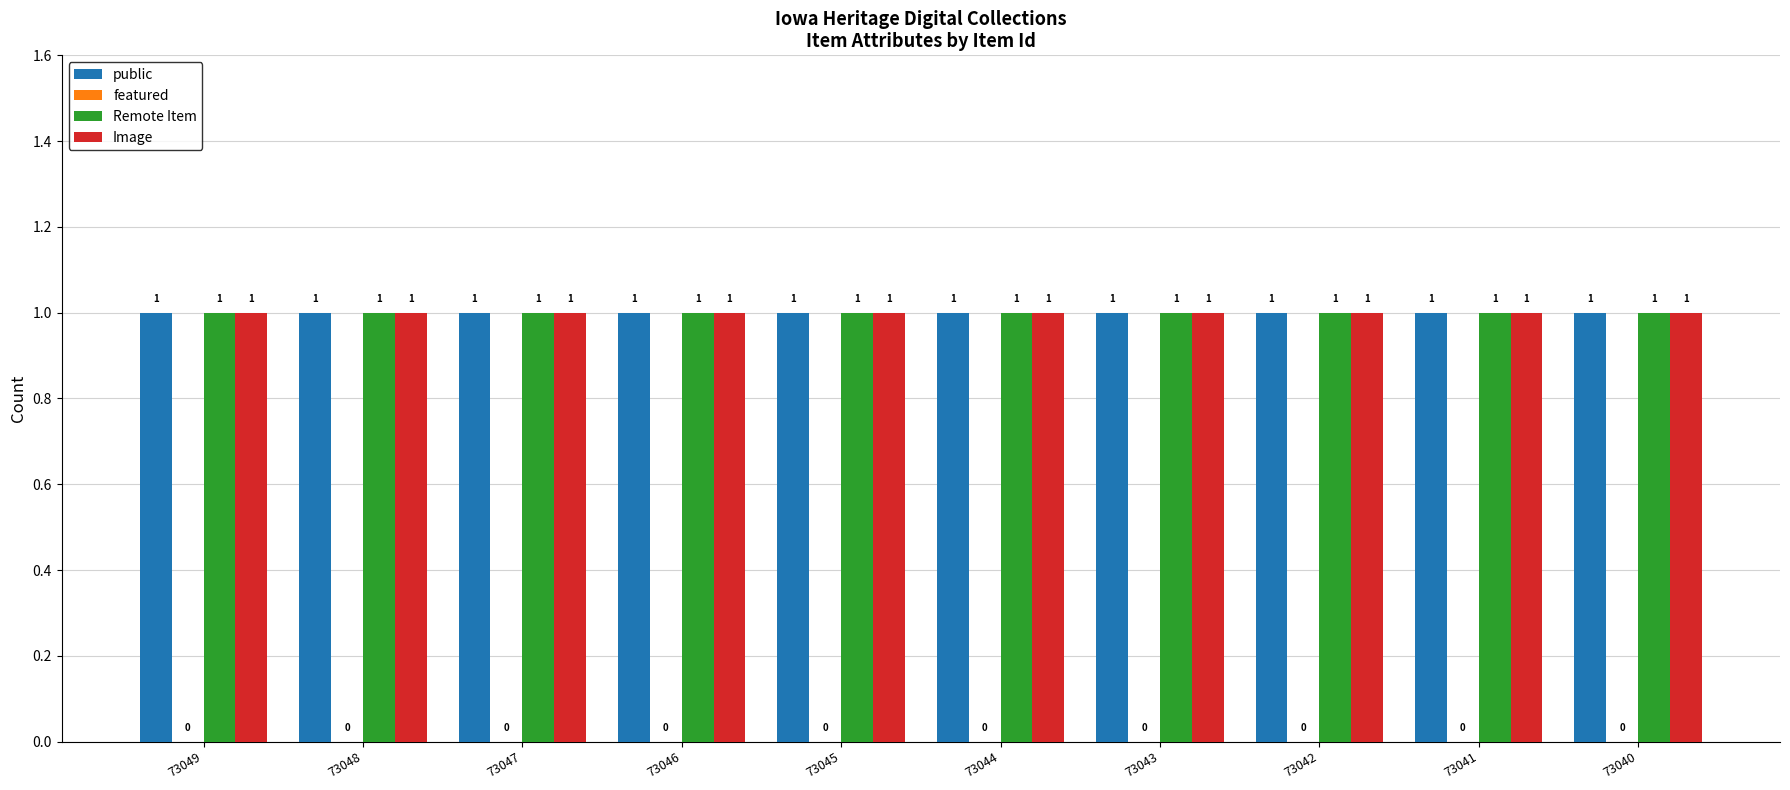

What is the difference between the highest and lowest values at 73040?

1